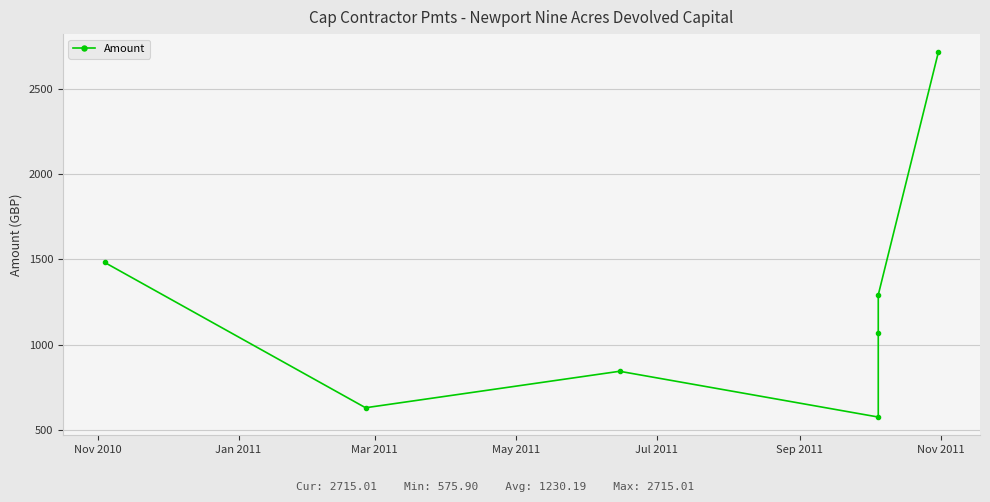

How many interior local peaks (higher than both neighbors) does the data have?

1